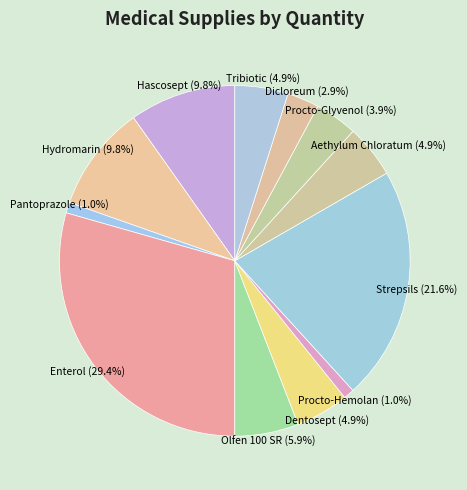

Which has a higher value, Procto-Hemolan (1.0%) or Dentosept (4.9%)?

Dentosept (4.9%)